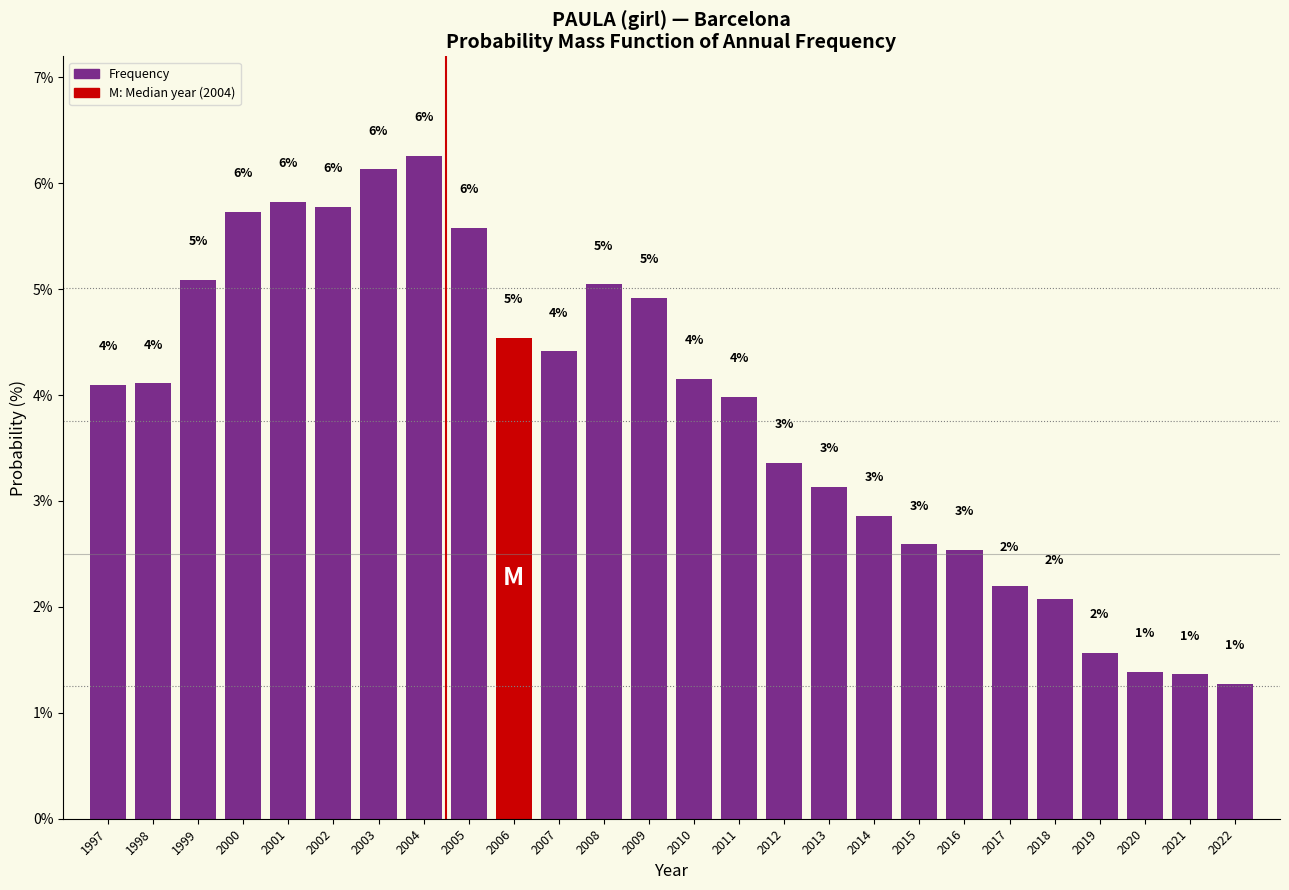

Are the bars horizontal?

No